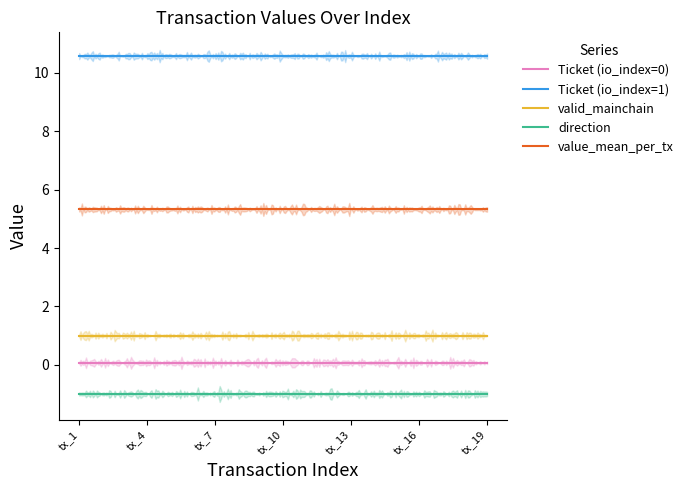

What is the value of the valid_mainchain point at the 13th from the left?

1.0